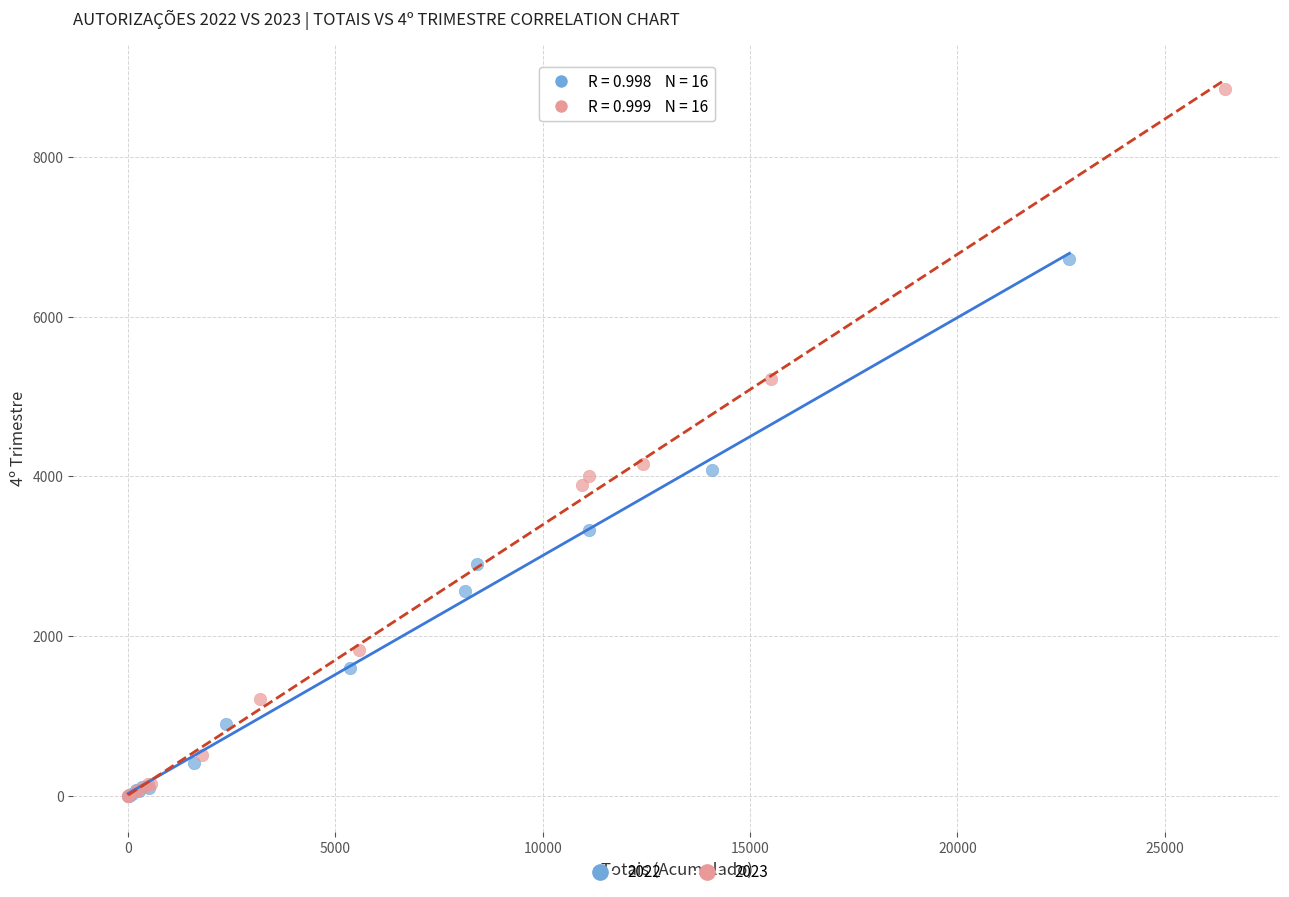

Which series has the widest spread of Y values?

2023